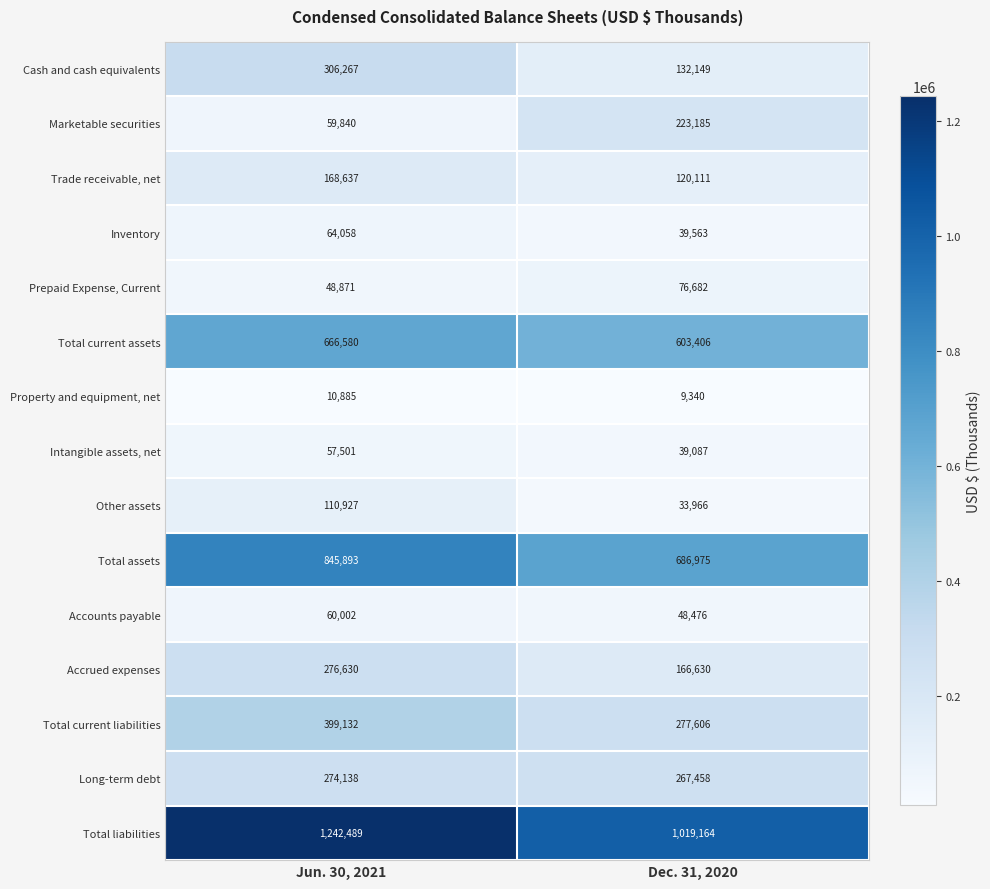

Reading left to right, list all the values displayed in this chart.

Cash and cash equivalents: 306267	132149
Marketable securities: 59840	223185
Trade receivable, net: 168637	120111
Inventory: 64058	39563
Prepaid Expense, Current: 48871	76682
Total current assets: 666580	603406
Property and equipment, net: 10885	9340
Intangible assets, net: 57501	39087
Other assets: 110927	33966
Total assets: 845893	686975
Accounts payable: 60002	48476
Accrued expenses: 276630	166630
Total current liabilities: 399132	277606
Long-term debt: 274138	267458
Total liabilities: 1242489	1019164